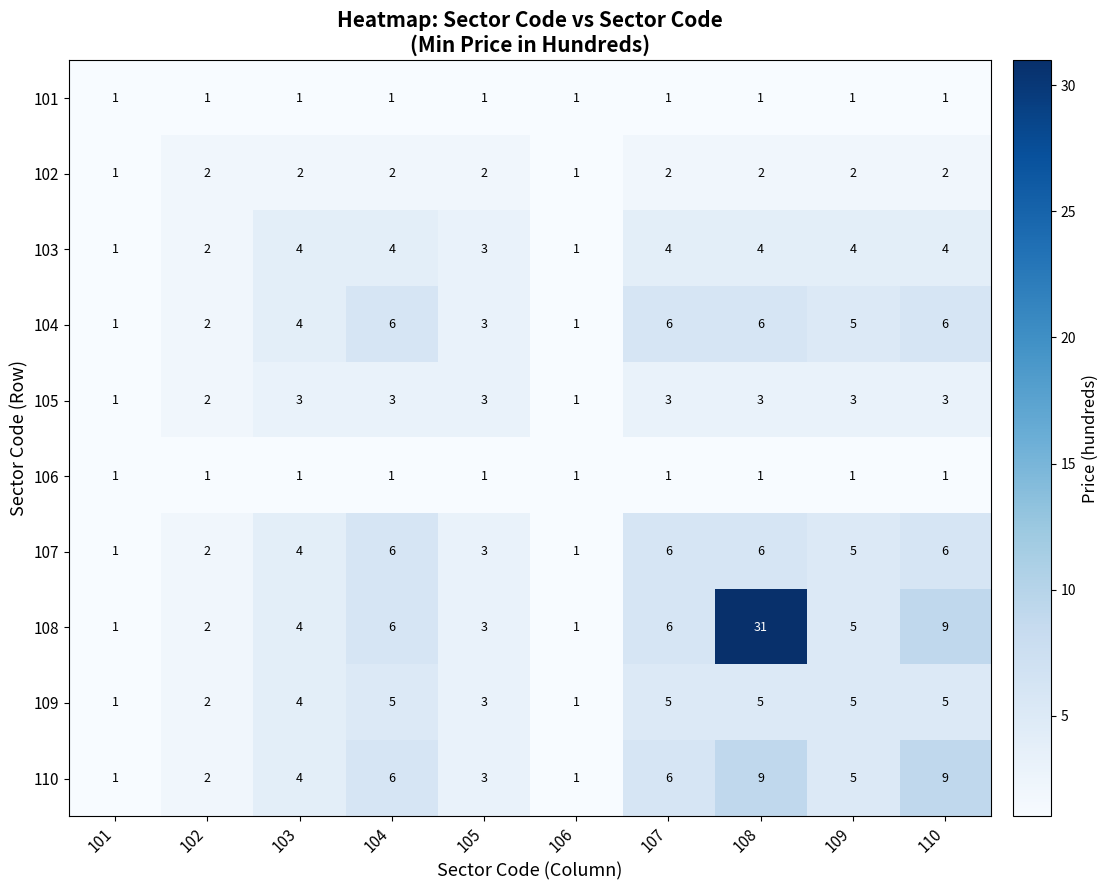

How many values in the 102 series are below 2?

2